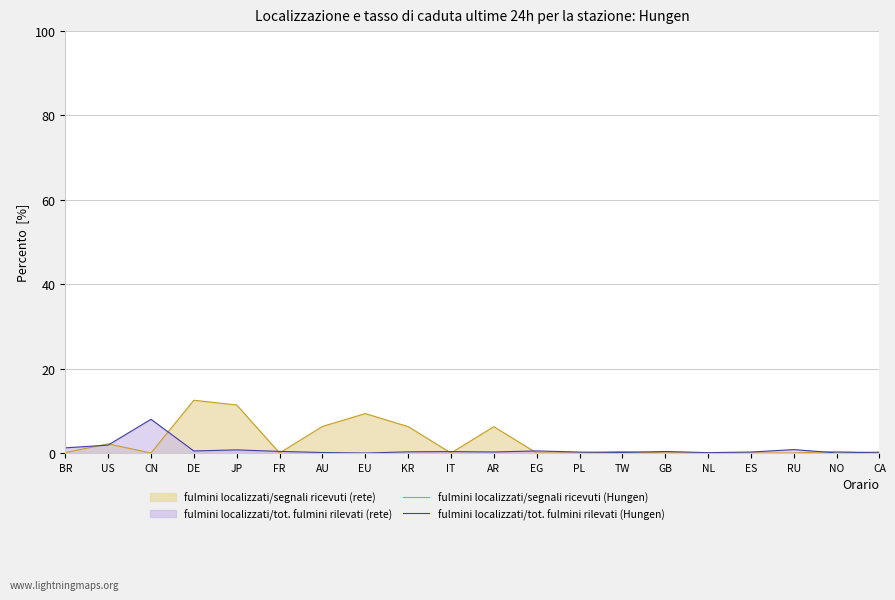

True or false: fulmini localizzati/segnali ricevuti (Hungen) has a value of 2.5 at KR.

False